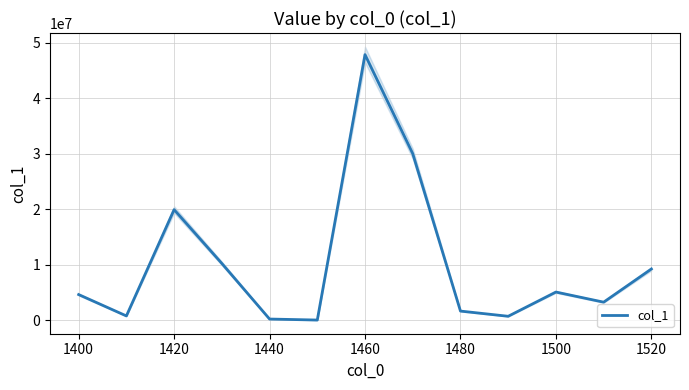

Reading left to right, list all the values displayed in this chart.

4610527	759586	19914015	10221583	200701	18157	47852053	30010553	1634748	698068	5066539	3241913	9219804